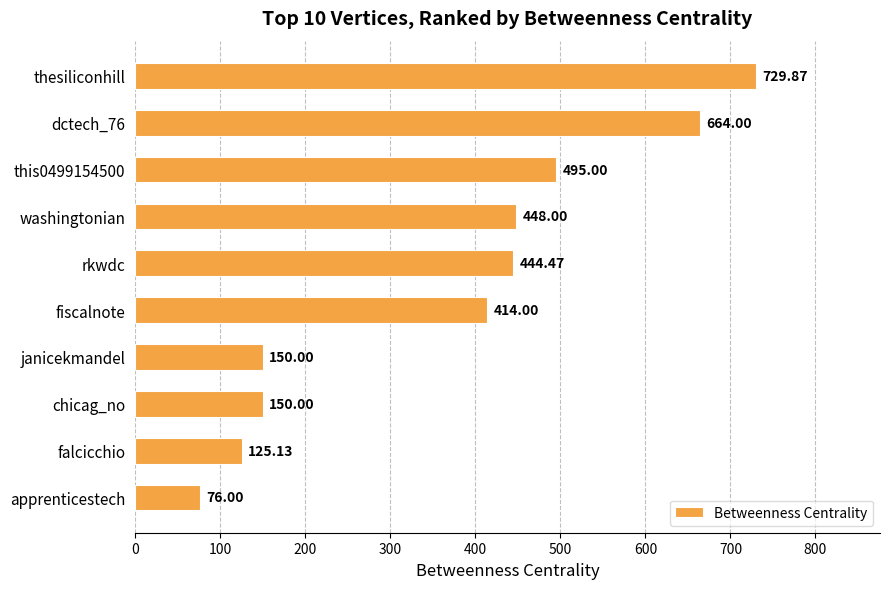

What is the change in value from this0499154500 to washingtonian?

-47.0